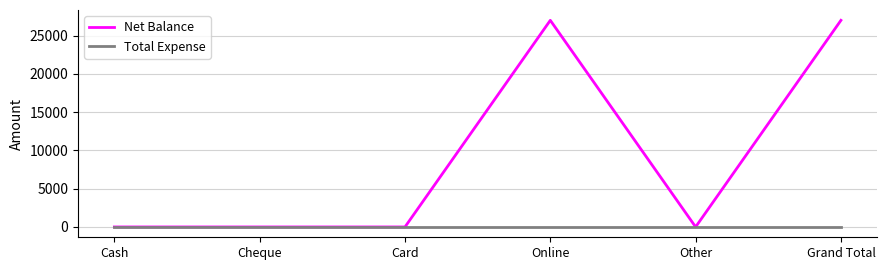

What is the maximum value shown in the chart?

27000